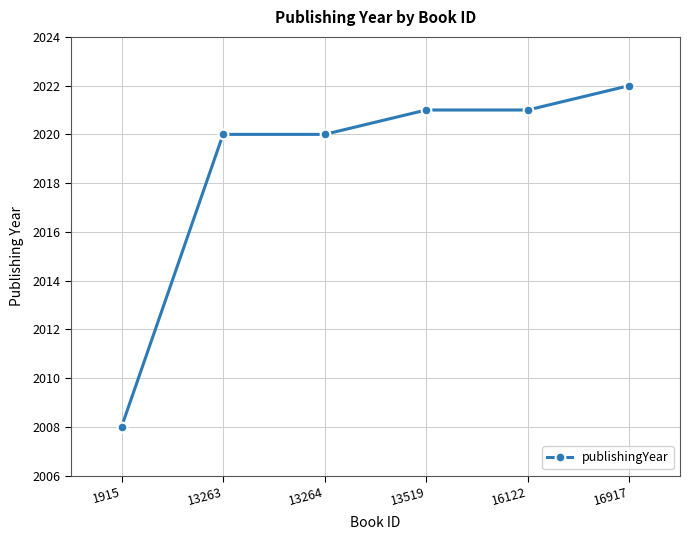

Approximately how many times larger is the value at 1915 compared to 16917?

1.0